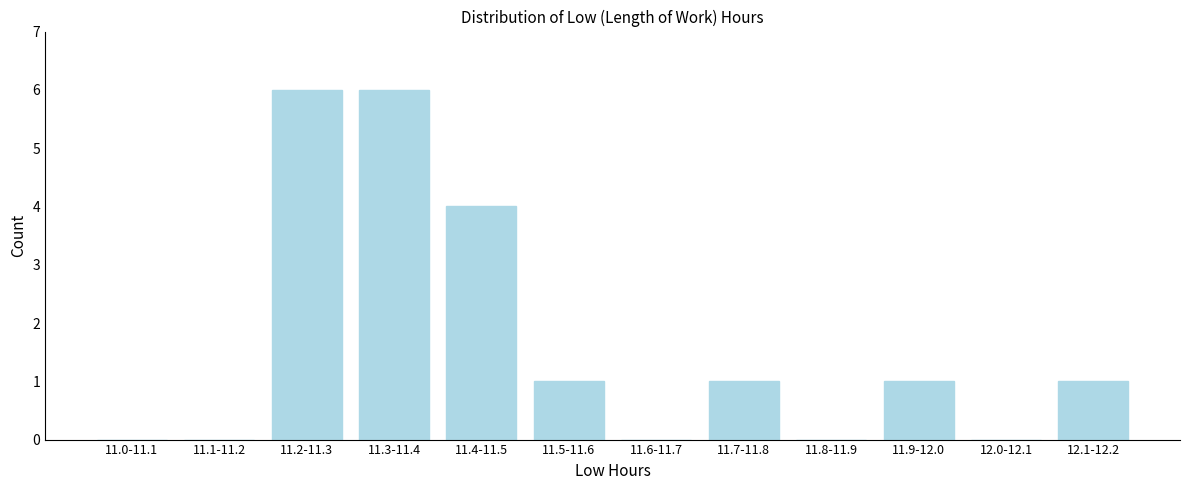

Reading left to right, transcribe all the data shown in this chart.

11.0-11.1=0	11.1-11.2=0	11.2-11.3=6	11.3-11.4=6	11.4-11.5=4	11.5-11.6=1	11.6-11.7=0	11.7-11.8=1	11.8-11.9=0	11.9-12.0=1	12.0-12.1=0	12.1-12.2=1